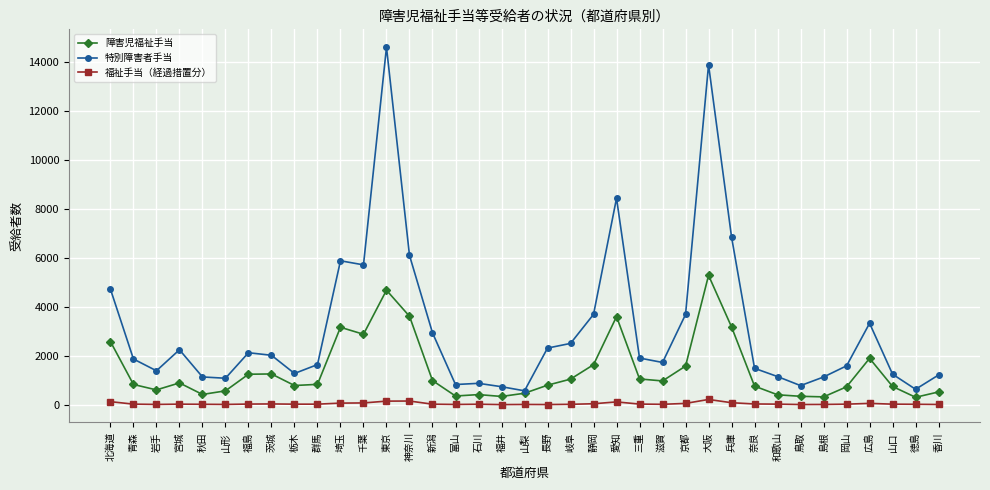

How many categories are shown in the chart?

37